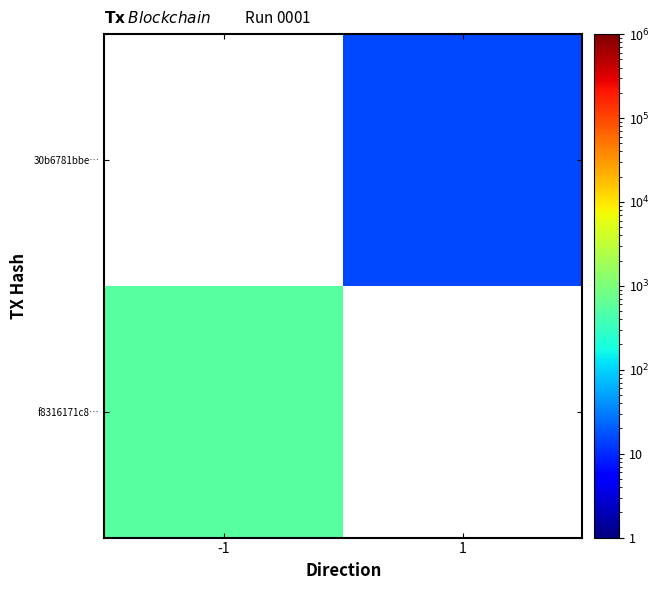

Which label corresponds to the largest value in the chart?

-1